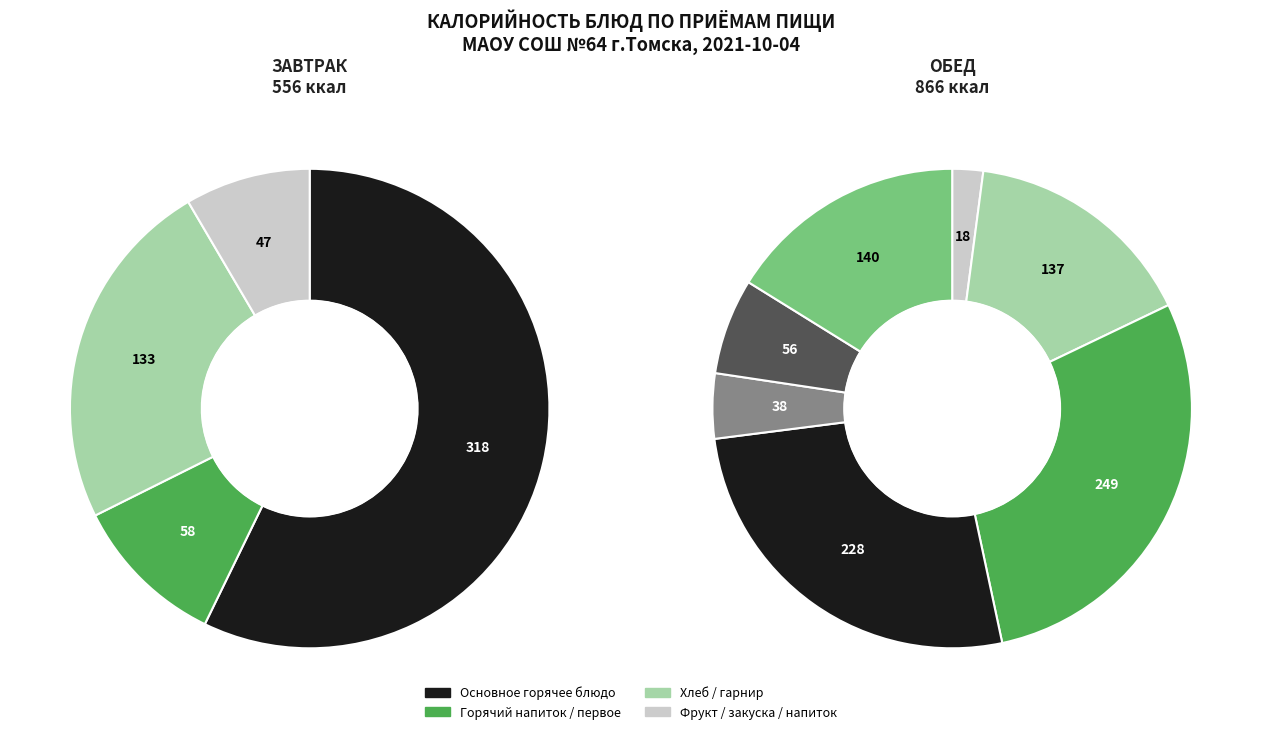

Does хлеб пшеничный represent more than half of the total?

No